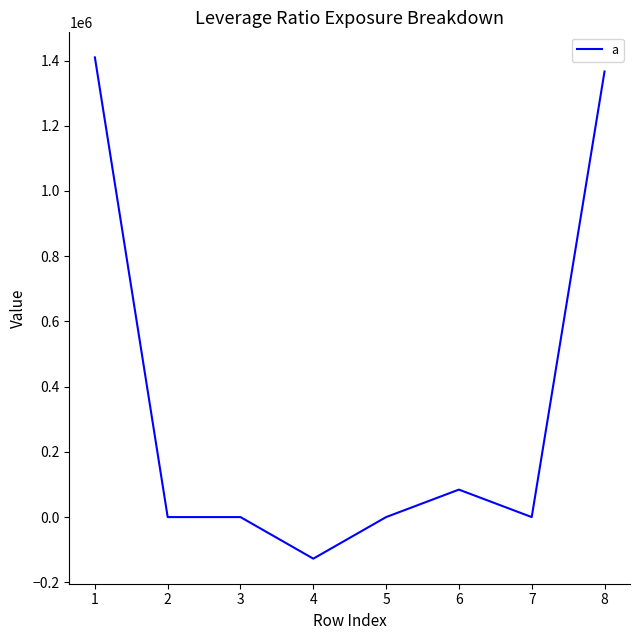

What is the change in value from 5 to 6?

+84241